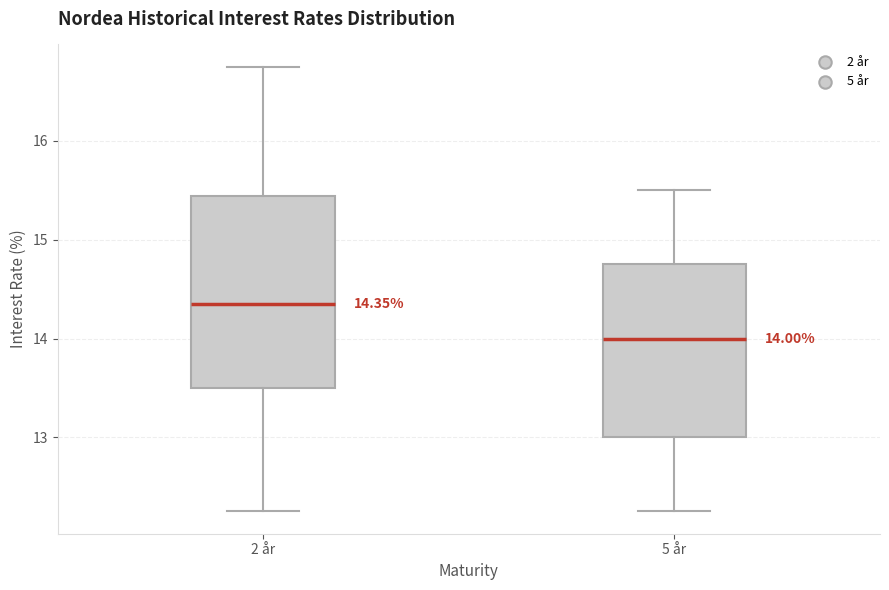

Which box is the tallest, from its lower edge to its upper edge?

2 år